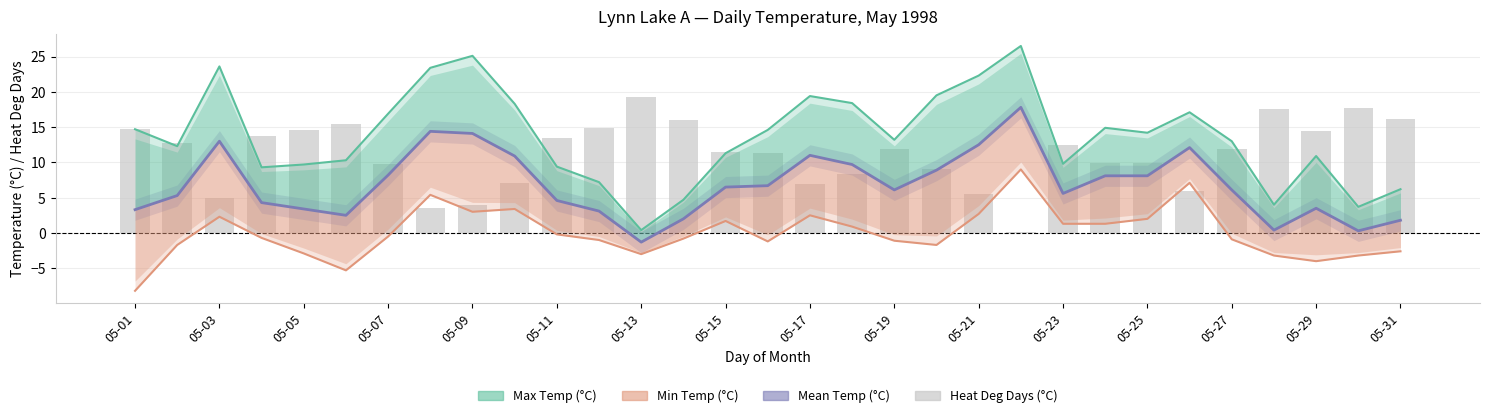

Which series has the largest total across all categories?

Max Temp (°C)